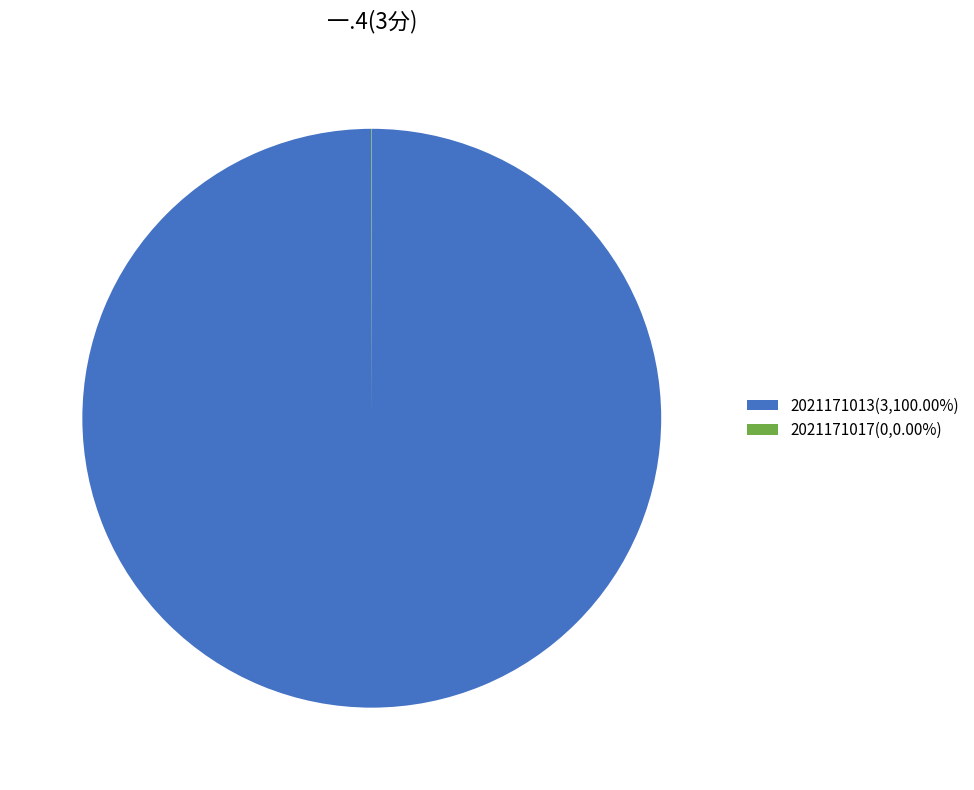

Does any single category account for the majority?

Yes